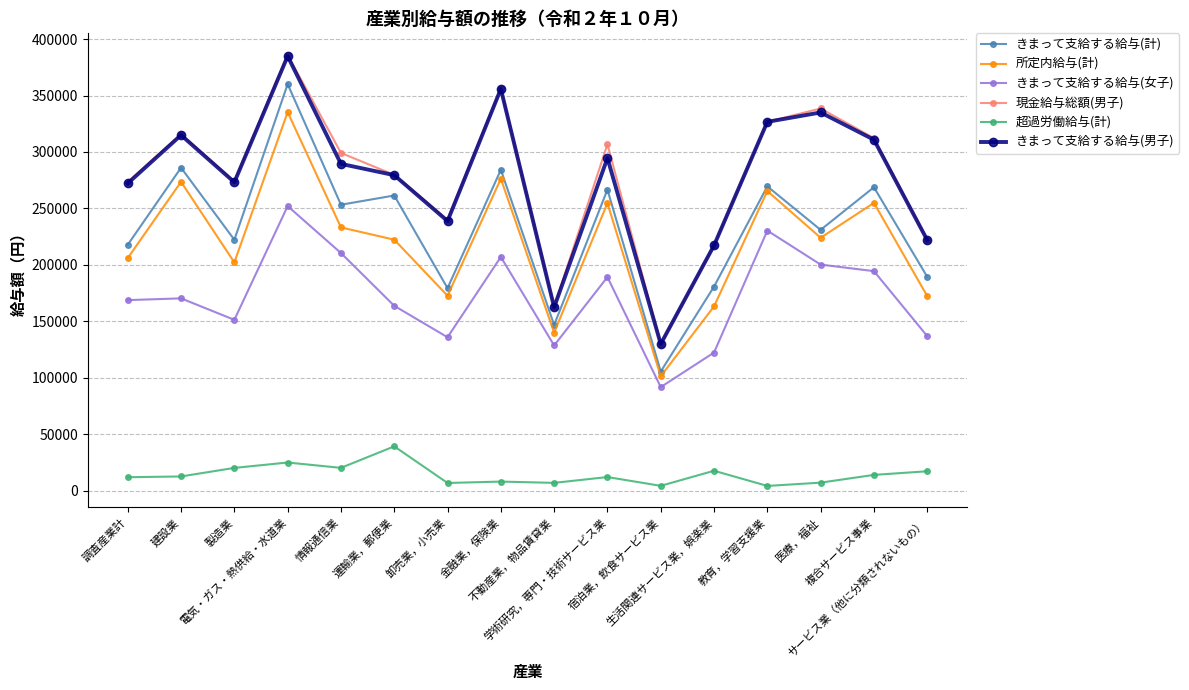

What is the difference between the きまって支給する給与(女子) values at 調査産業計 and 建設業?

1562